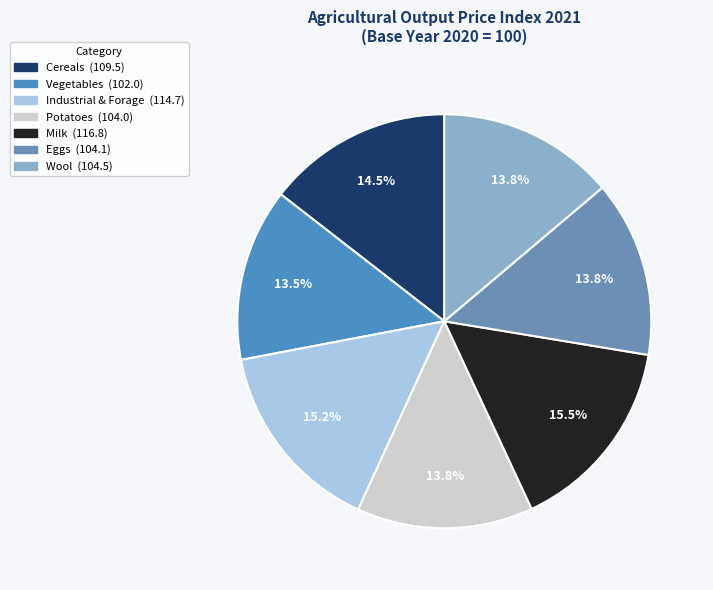

Is it true that Vegetables is 2% of the pie?

False